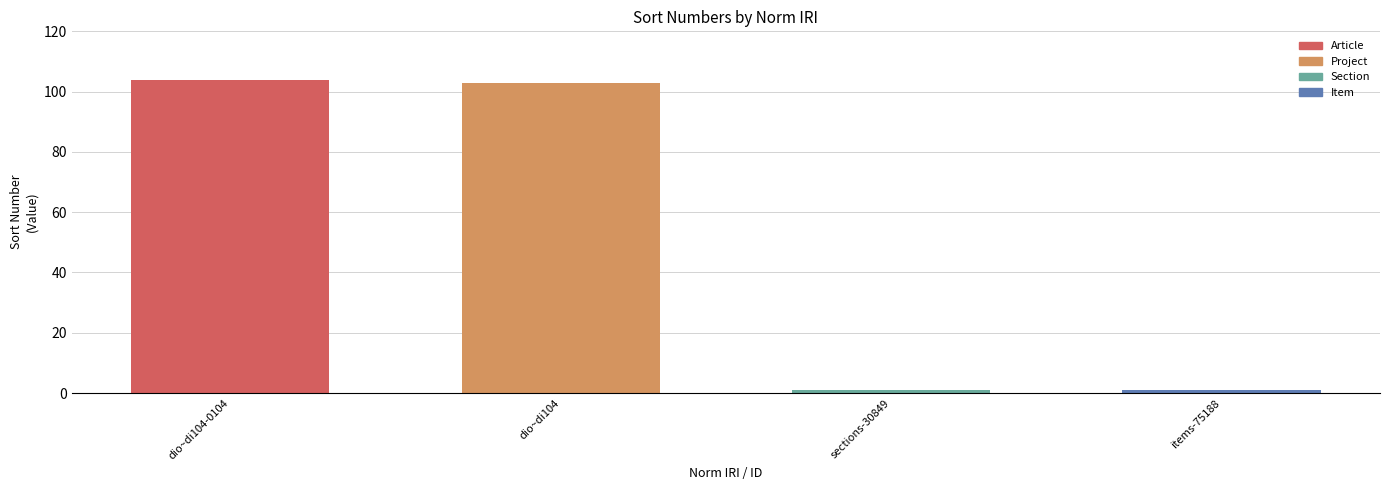

The value at items-75188 is 1. True or false?

False